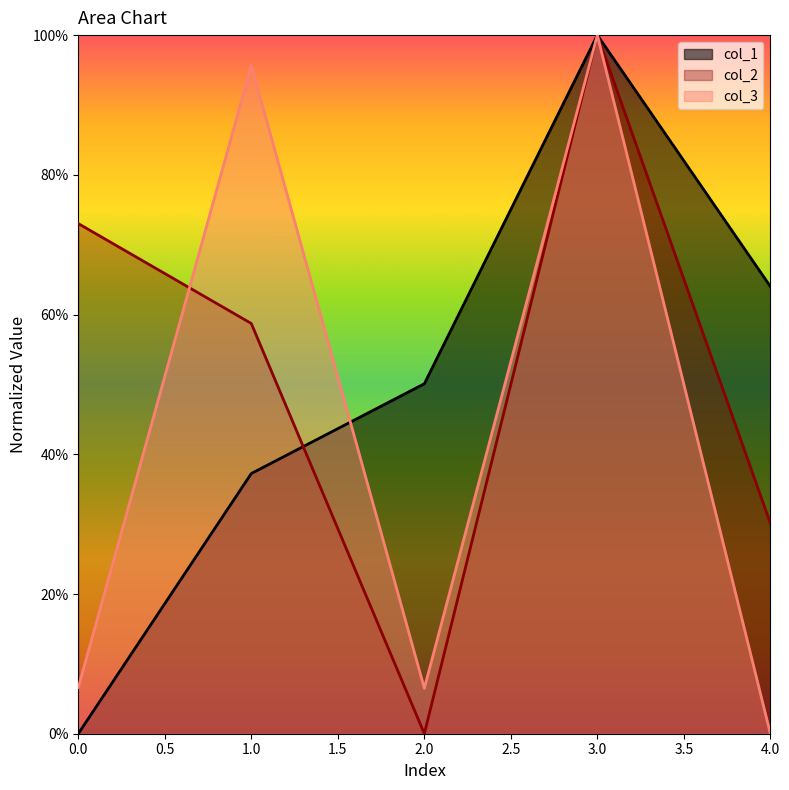

What is the average value of the col_2 series?

52.4